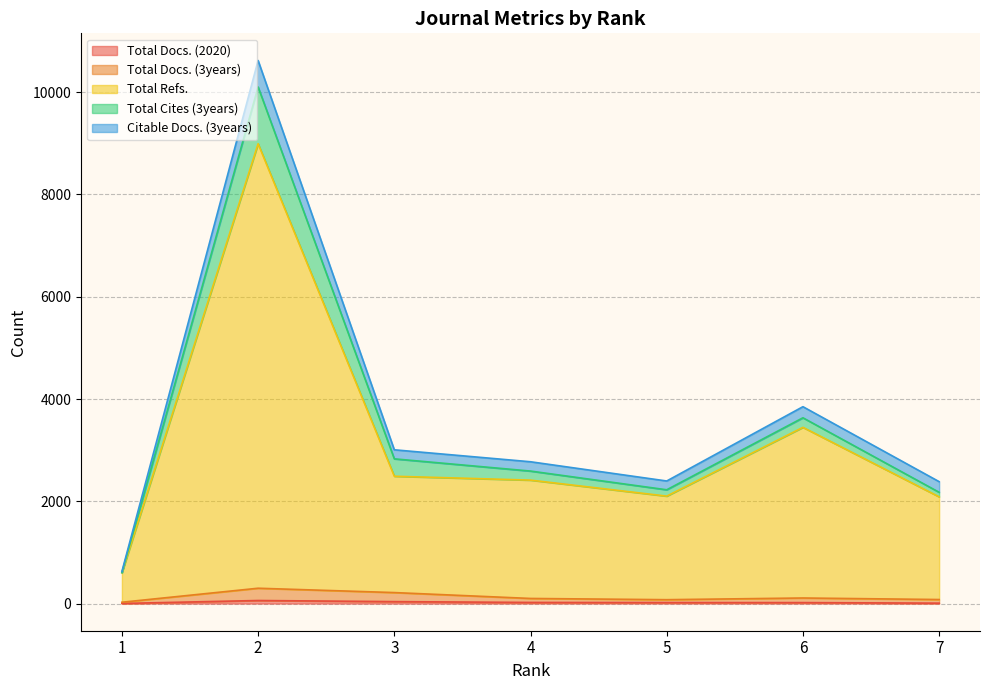

At which category does the chart reach its peak across all series?

2